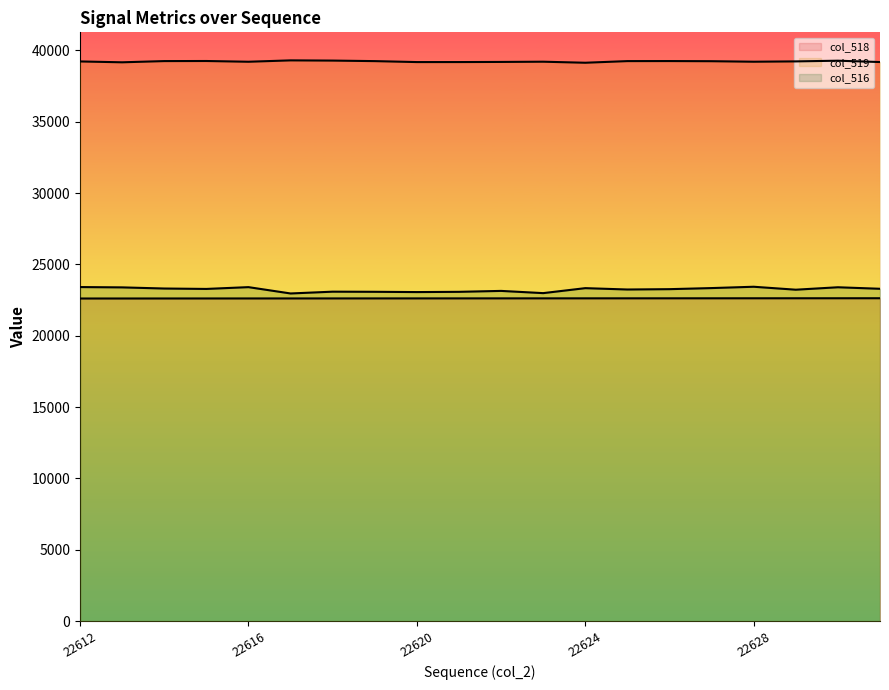

What are all the series names shown in the legend?

col_518, col_519, col_516